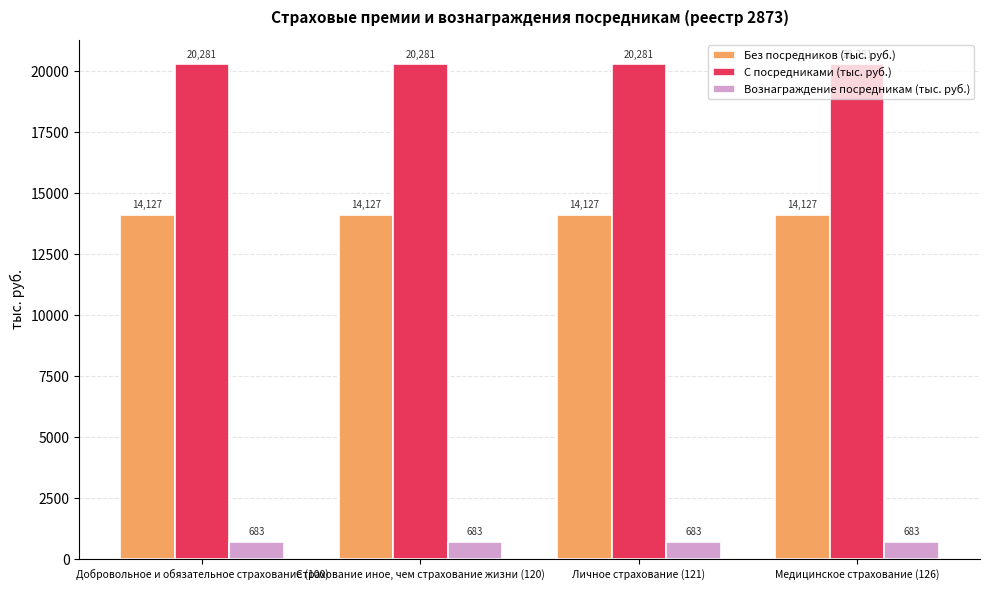

Read the Без посредников (тыс. руб.) value at Добровольное и обязательное страхование (100).

14127.1